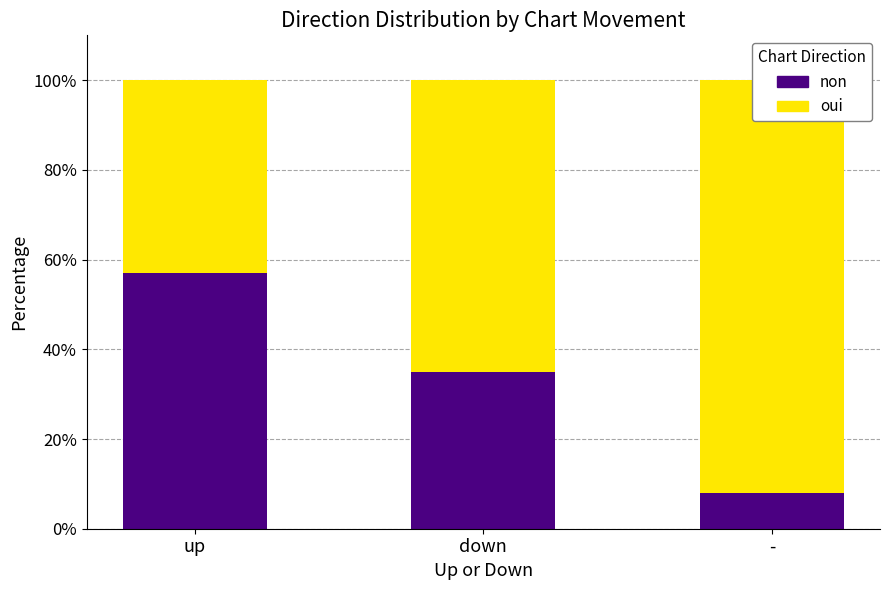

Between down and -, which series saw the biggest shift?

non